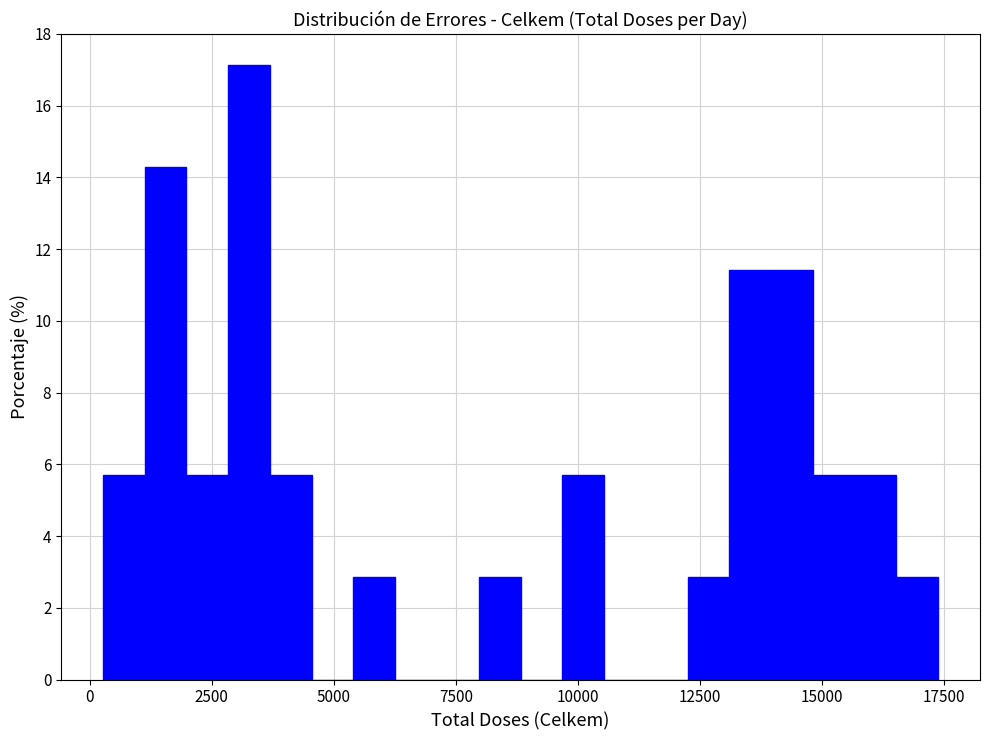

Around what value on the x-axis is the tallest bar? Give the approximate position of its centre, as read against the axis.

3500